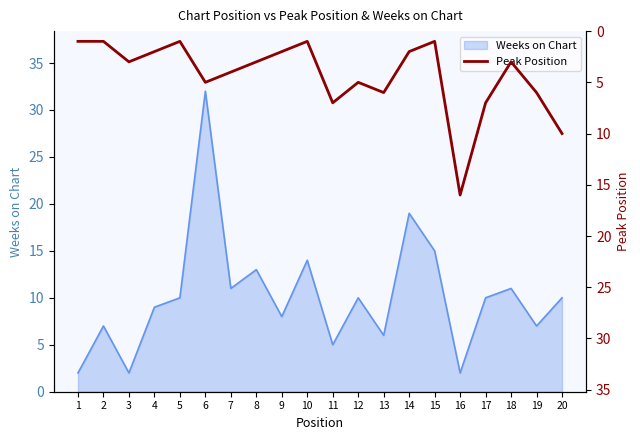

At which category does the data reach its first local peak?

3